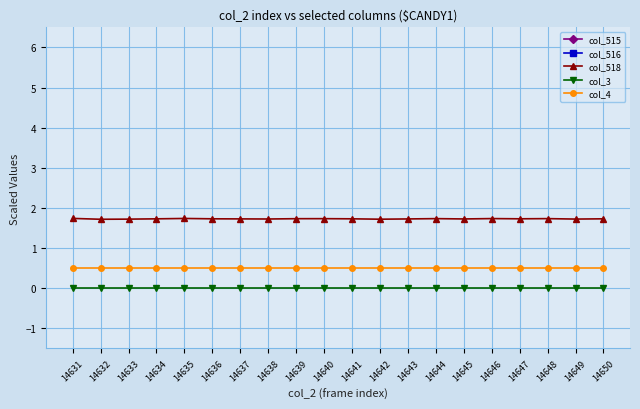

At which label does col_4 reach its peak?

14631